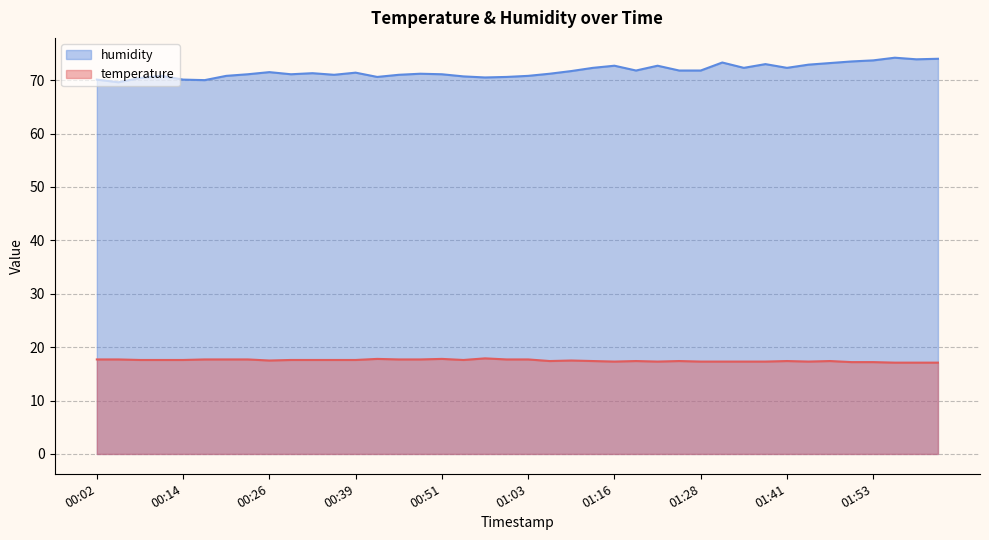

Which series has the widest spread of values?

humidity